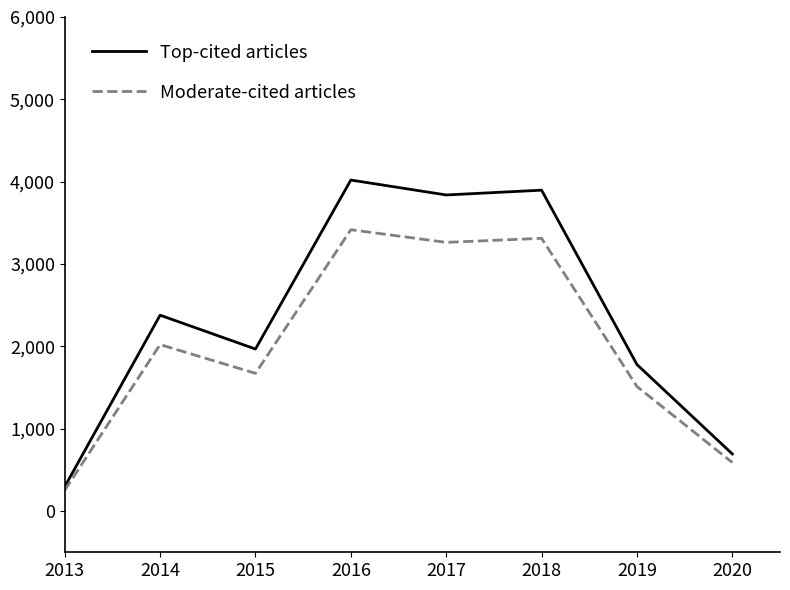

Is the value of Moderate-cited articles at 2018 greater than the value of Top-cited articles at 2014?

Yes